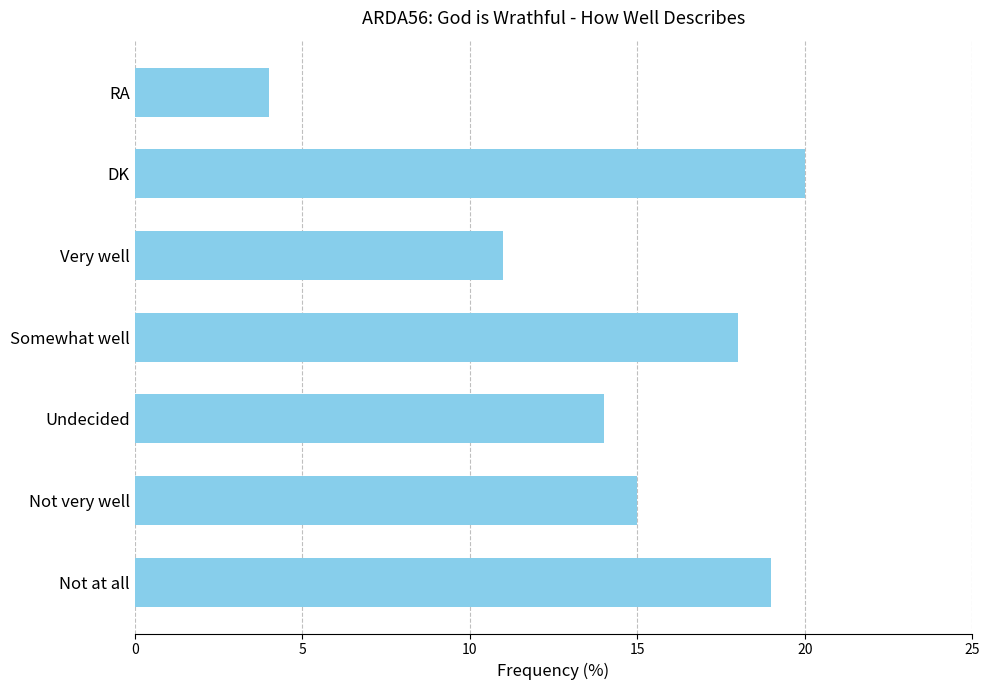

What is the average value?

14